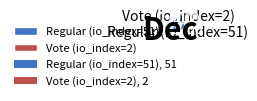

Which slice is the smallest?

Vote (io_index=2)